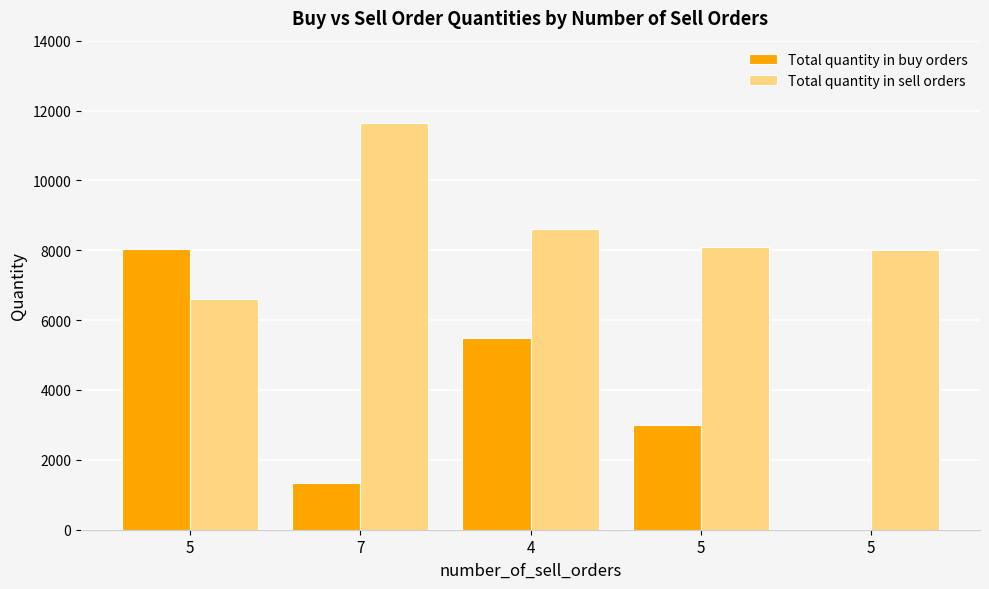

Which category has the highest value across all series?

7